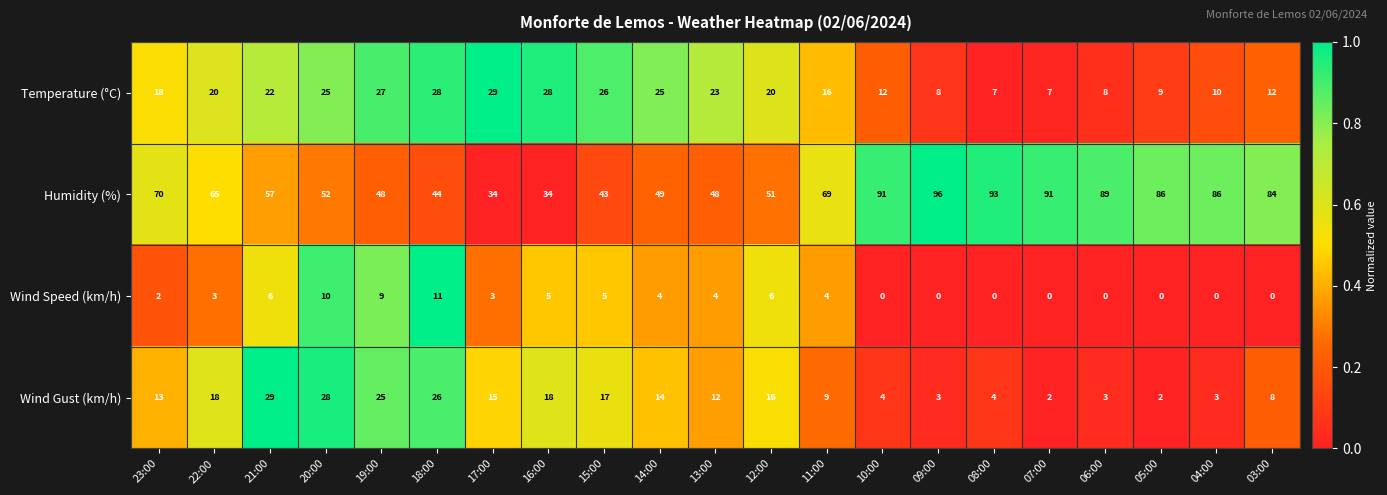

At 08:00, list the series in order from largest to smallest.

Humidity (%), Temperature (°C), Wind Gust (km/h), Wind Speed (km/h)